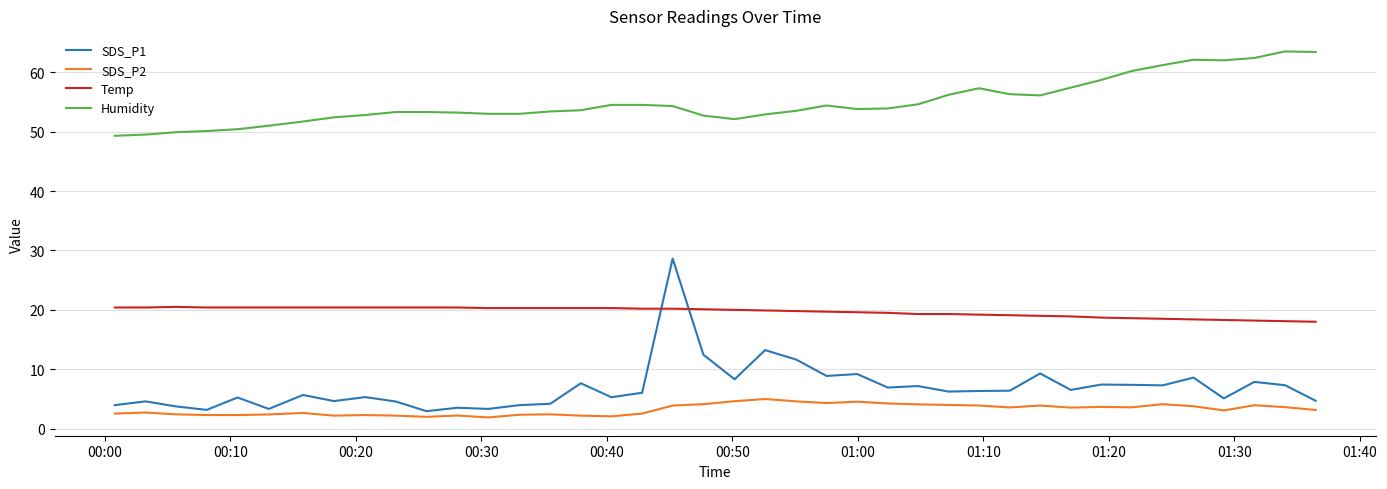

Rank the series by their maximum value, from lowest to highest.

SDS_P2, Temp, SDS_P1, Humidity